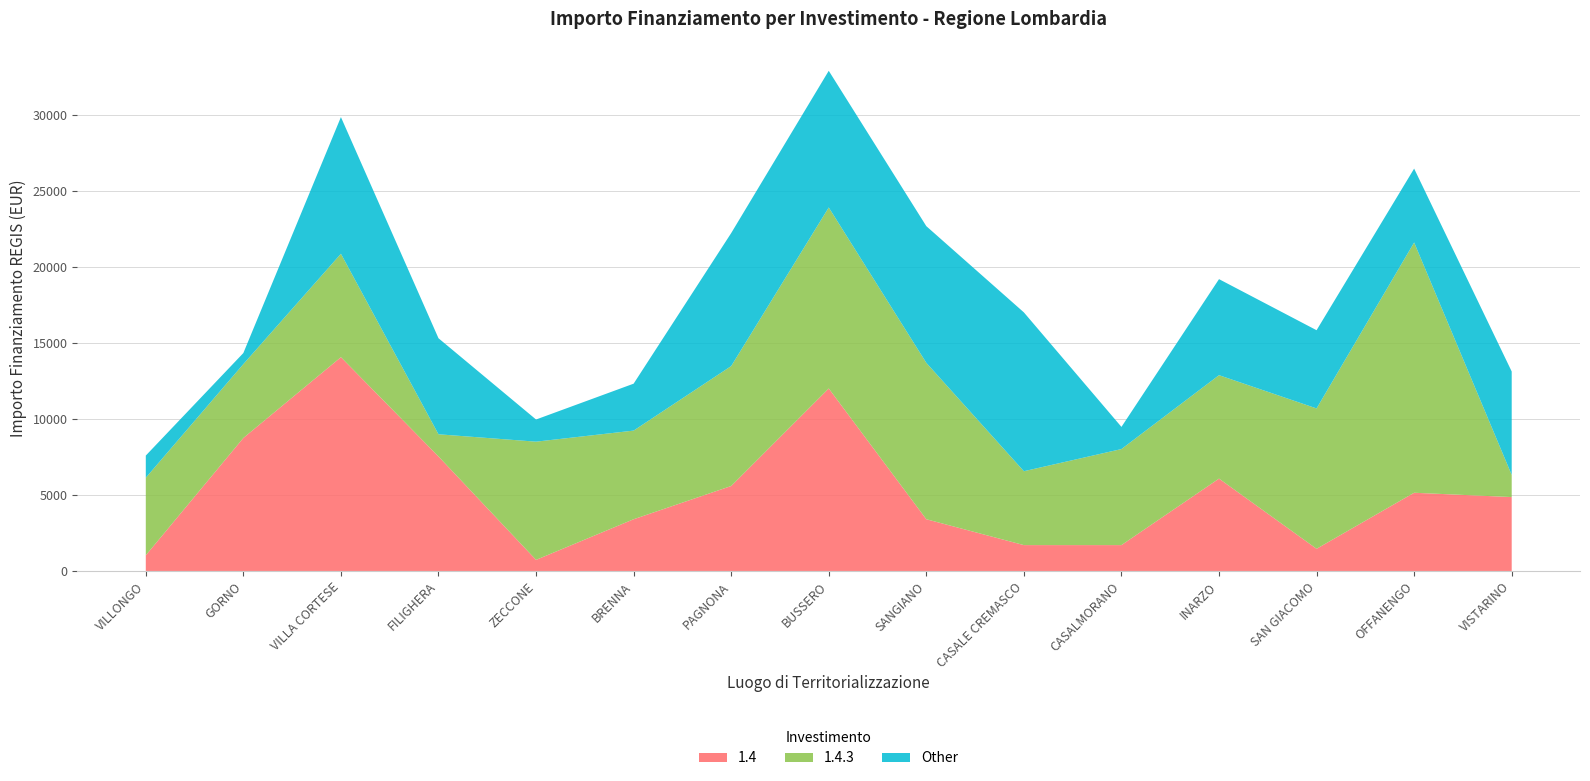

Reading left to right, transcribe all the data shown in this chart.

1.4: VILLONGO=1029	GORNO=8748	VILLA CORTESE=14063	FILIGHERA=7533	ZECCONE=729	BRENNA=3402	PAGNONA=5589	BUSSERO=12005	SANGIANO=3402	CASALE CREMASCO=1701	CASALMORANO=1701	INARZO=6075	SAN GIACOMO=1458	OFFANENGO=5145	VISTARINO=4860
1.4.3: VILLONGO=5103	GORNO=4860	VILLA CORTESE=6804	FILIGHERA=1458	ZECCONE=7776	BRENNA=5831	PAGNONA=7889	BUSSERO=11907	SANGIANO=10290	CASALE CREMASCO=4860	CASALMORANO=6318	INARZO=6804	SAN GIACOMO=9234	OFFANENGO=16464	VISTARINO=1458
Other: VILLONGO=1458	GORNO=729	VILLA CORTESE=8991	FILIGHERA=6318	ZECCONE=1458	BRENNA=3087	PAGNONA=8748	BUSSERO=8991	SANGIANO=8991	CASALE CREMASCO=10449	CASALMORANO=1458	INARZO=6318	SAN GIACOMO=5145	OFFANENGO=4860	VISTARINO=6804